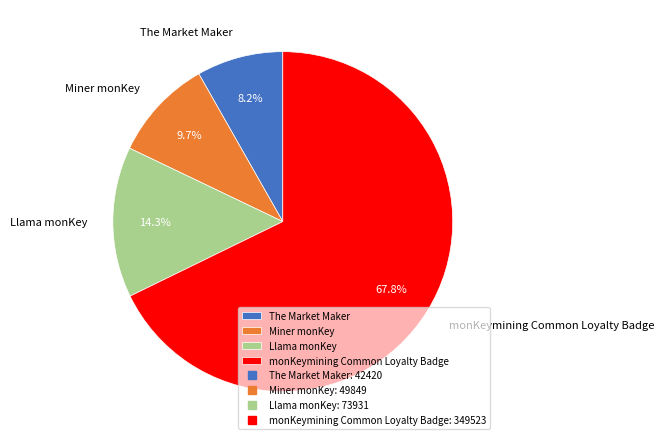

The Llama monKey slice represents 14% of the pie. True or false?

True